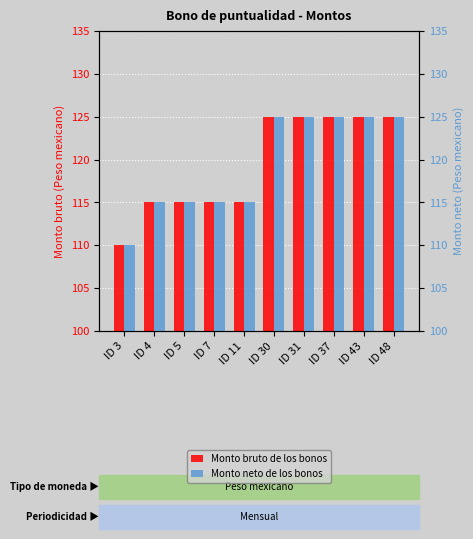

Does the chart contain stacked bars?

No